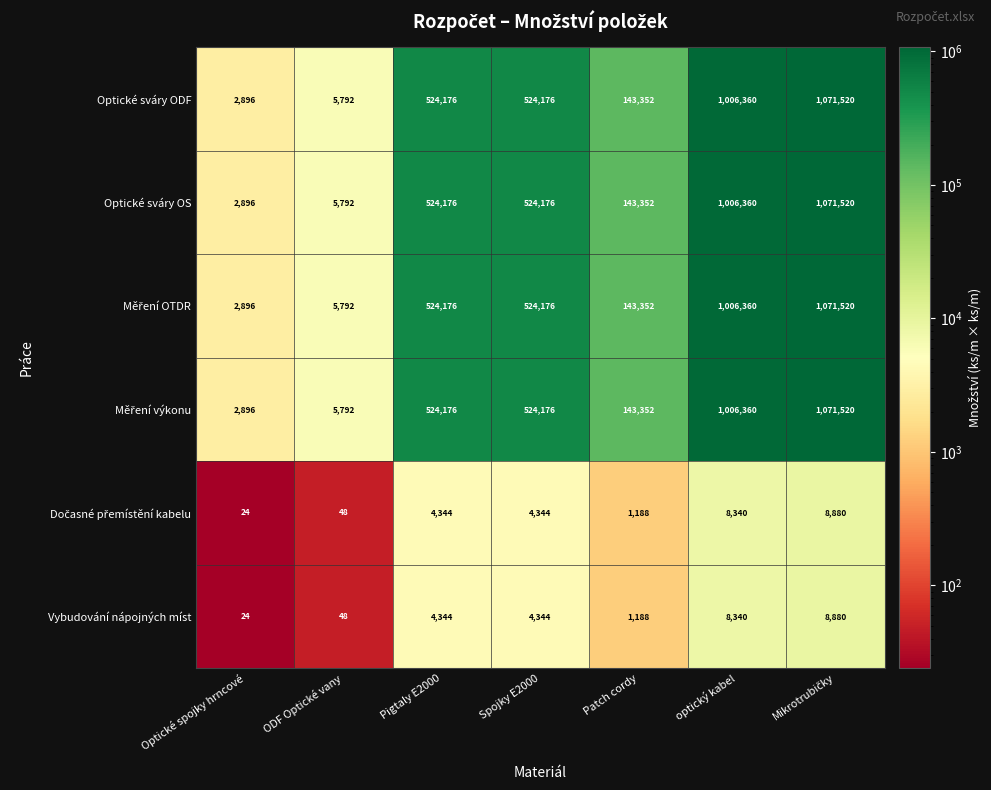

What is the maximum value shown in the chart?

1071520